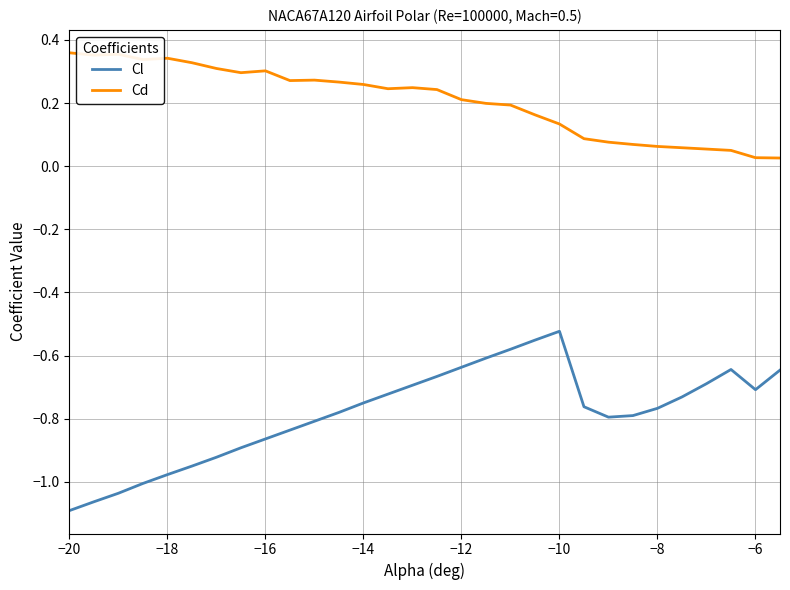

What are all the series names shown in the legend?

Cl, Cd